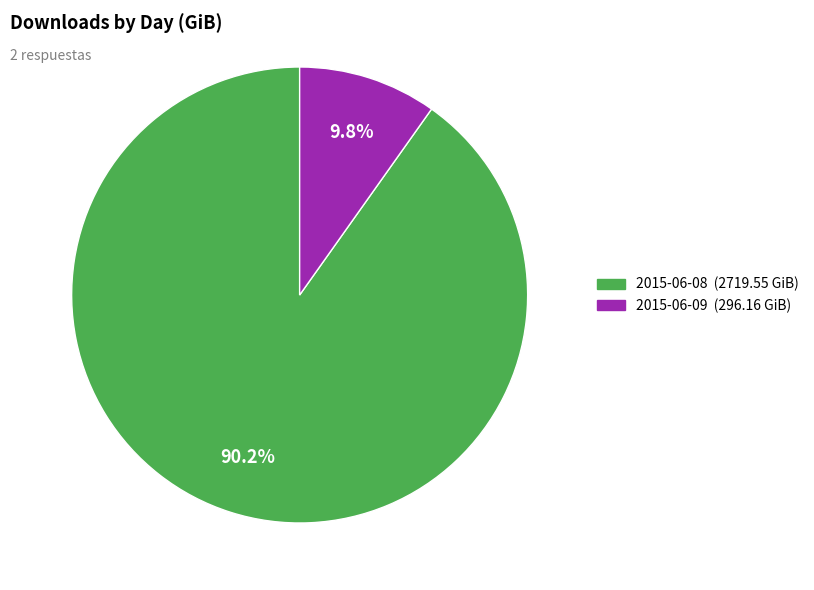

Which category has the smallest portion of the pie?

2015-06-09